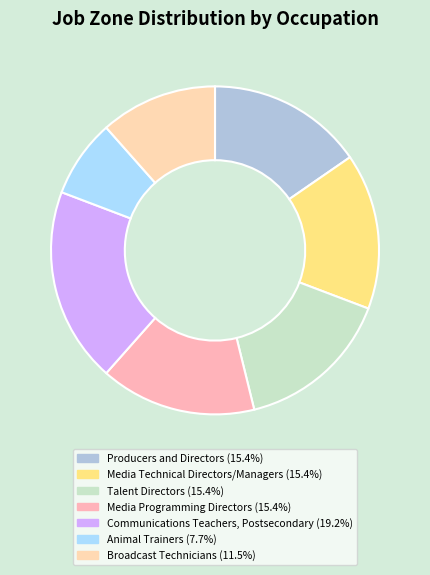

Combined, what portion of the pie is Producers and Directors and Animal Trainers?

23.1%